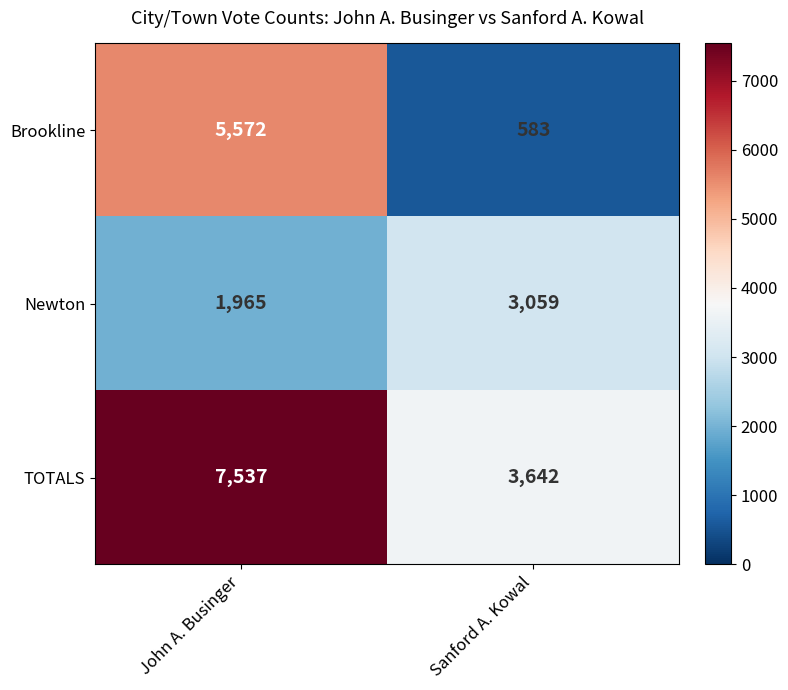

What is the total value across all series at Sanford A. Kowal?

7284